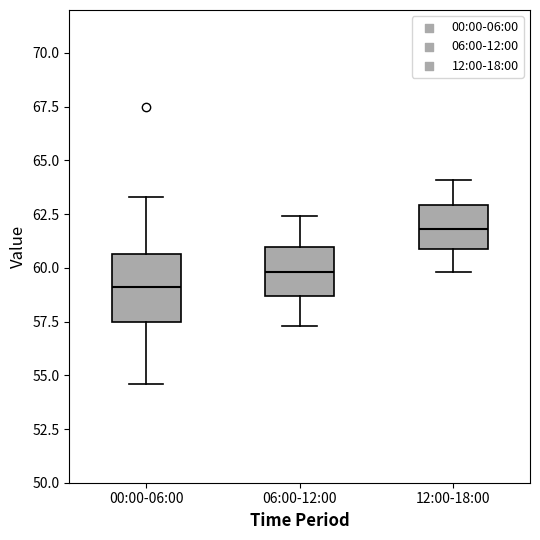

Where does the lower whisker of the box for 06:00-12:00 end on the y-axis? The values are not printed on the chart, so give them approximately, as read against the axis.

57.5